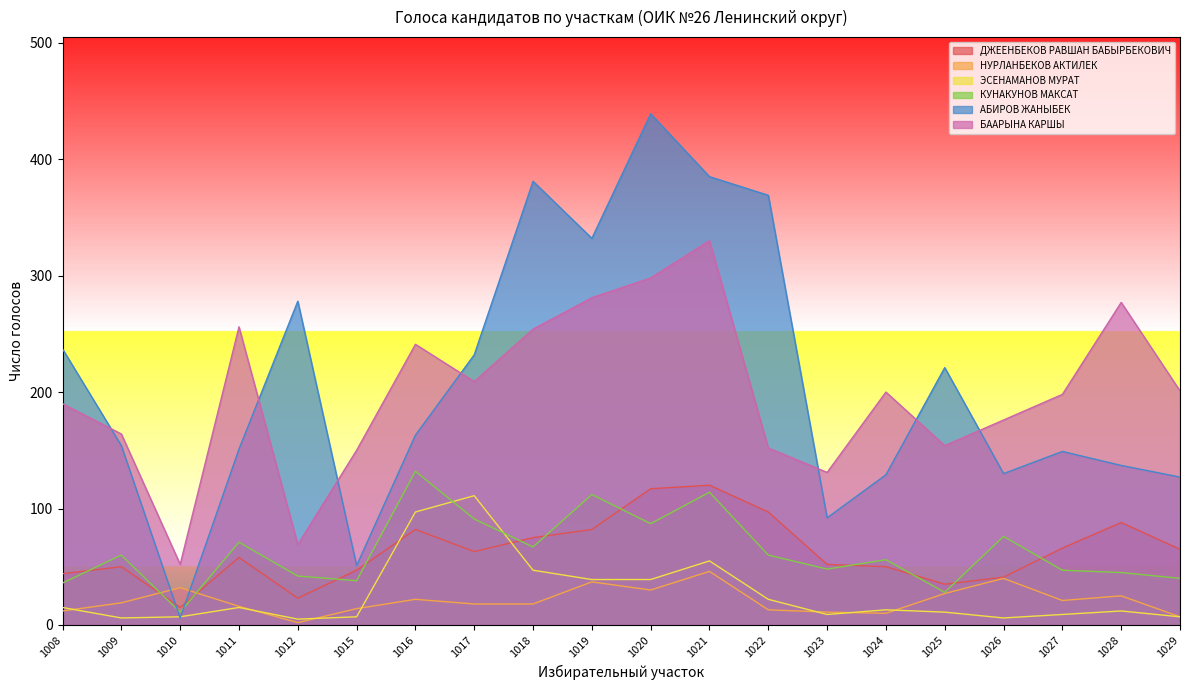

How many data points does each series have?

20